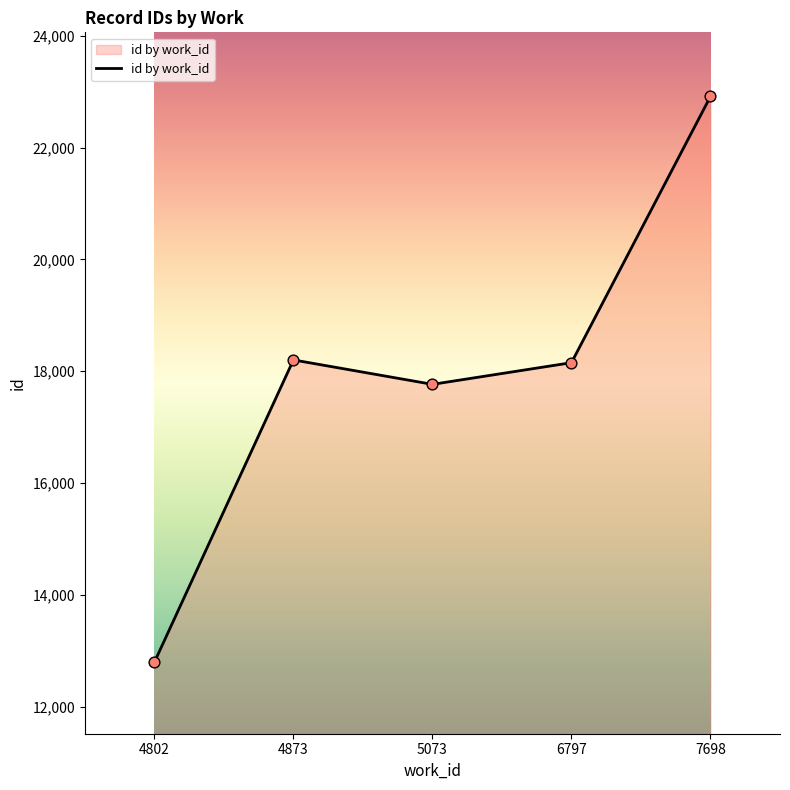

Which has a higher value, 7698 or 4802?

7698